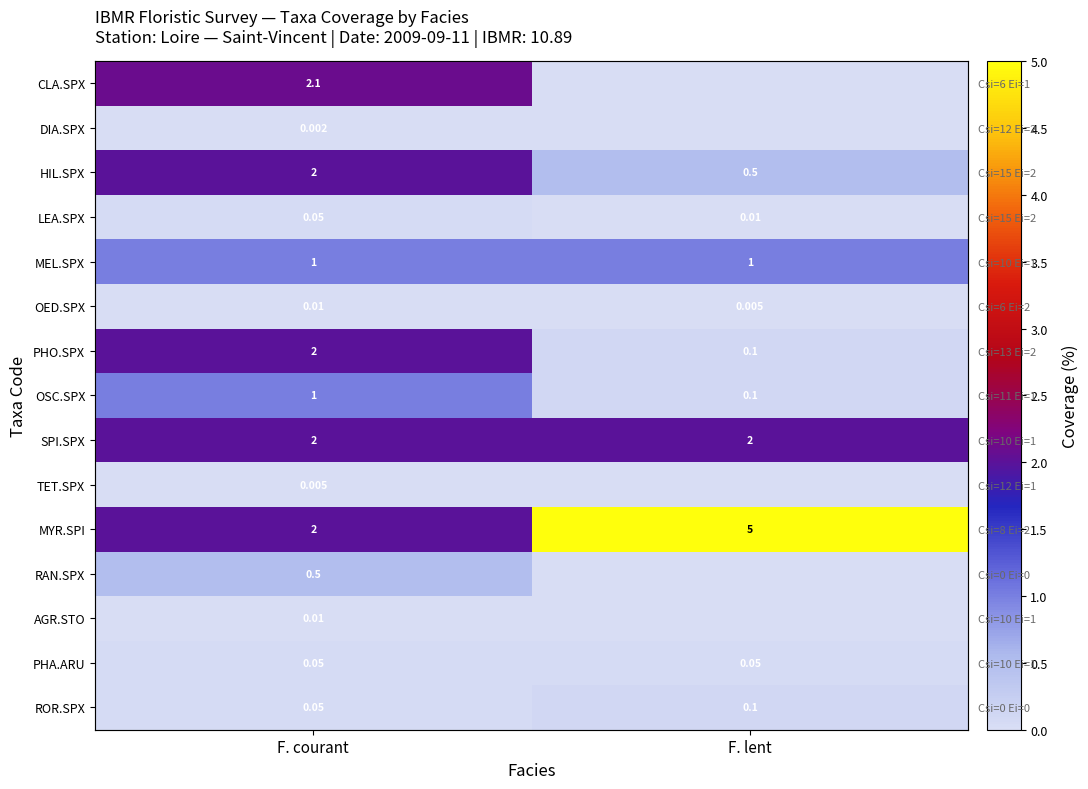

List the series in order of their peak value, highest first.

MYR.SPI, CLA.SPX, HIL.SPX, PHO.SPX, SPI.SPX, MEL.SPX, OSC.SPX, RAN.SPX, ROR.SPX, LEA.SPX, PHA.ARU, OED.SPX, AGR.STO, TET.SPX, DIA.SPX